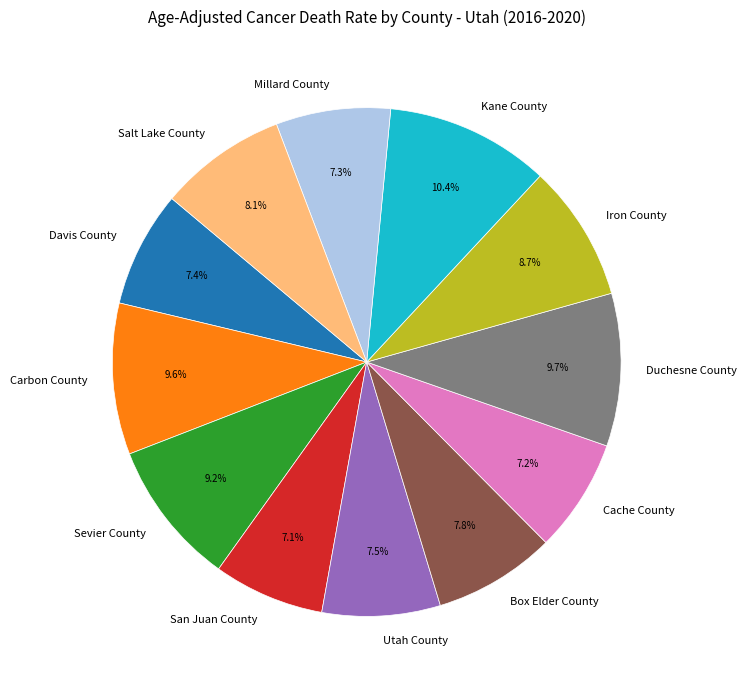

Is Davis County the majority of the pie?

No